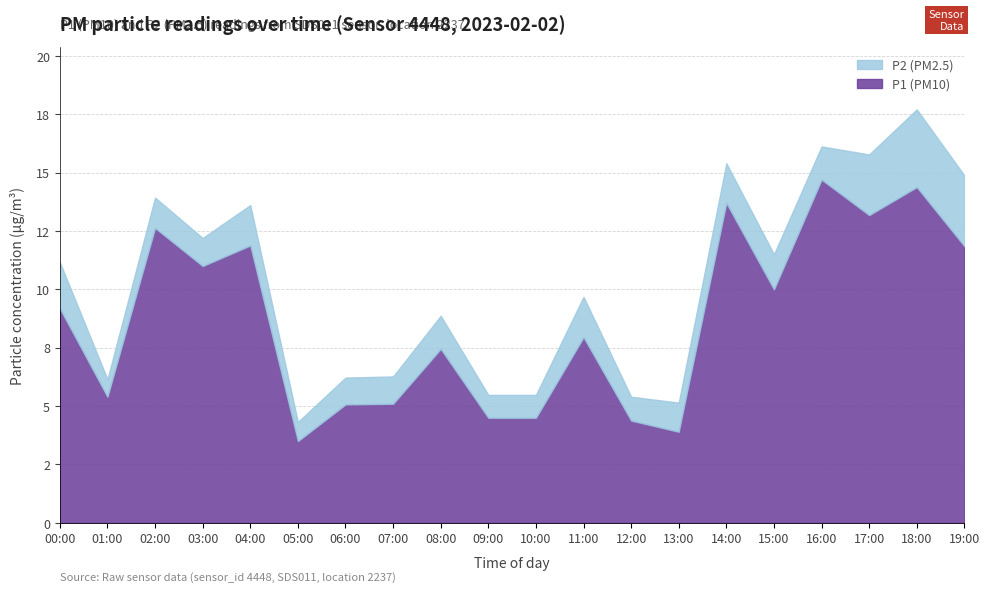

Read the P1 value at 08:00.

7.5